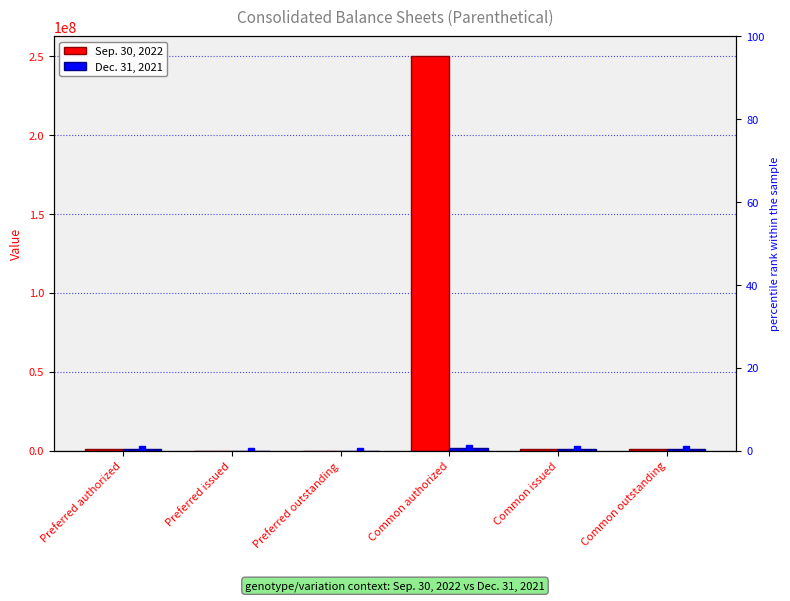

At which category is the sum across all series the highest?

Common authorized